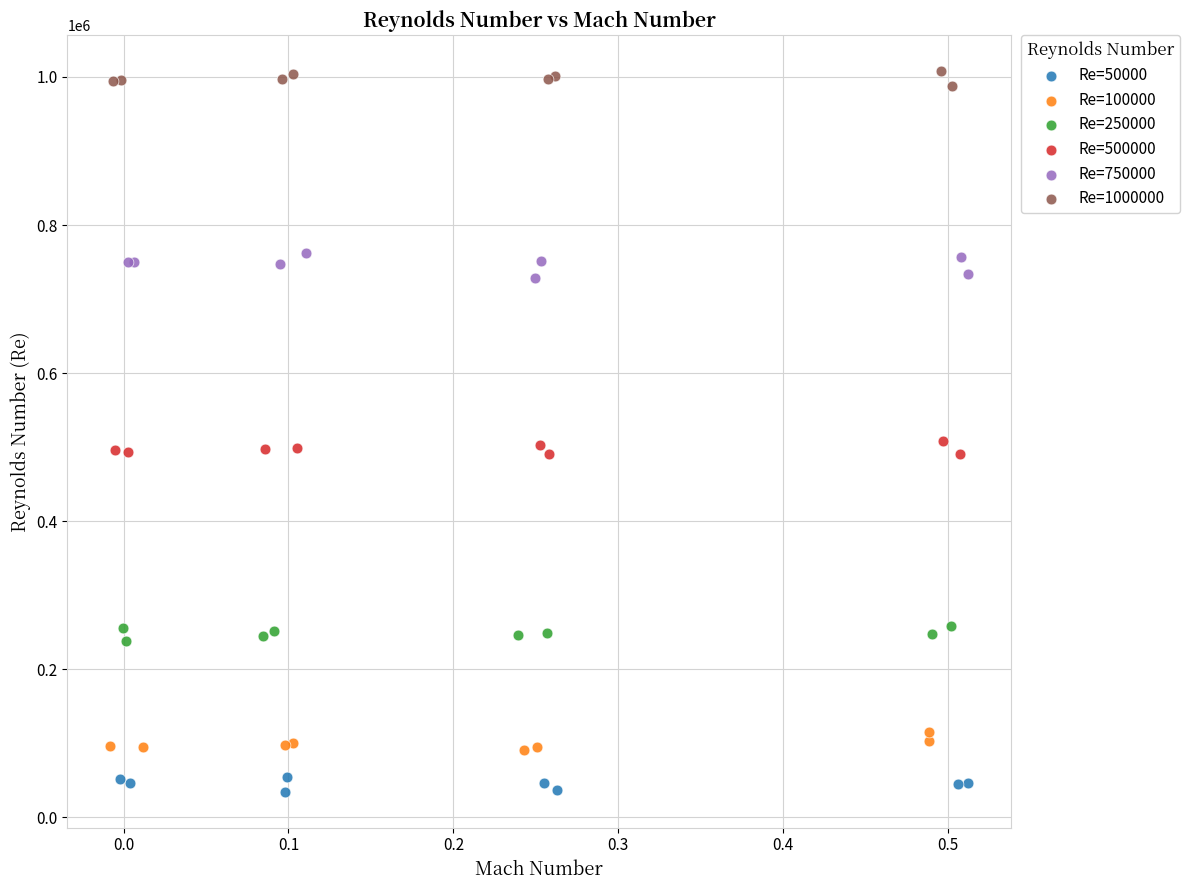

Which series reaches the maximum Y coordinate?

Re=1000000